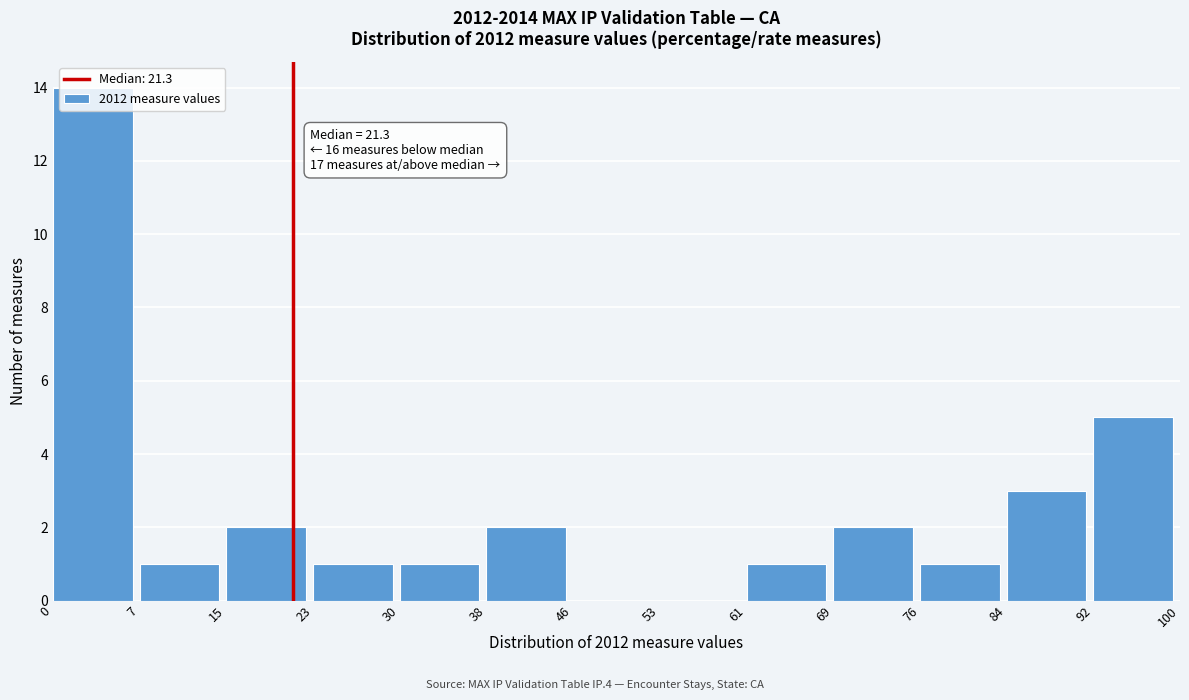

Which range on the x-axis has the tallest bar?

0 to 7